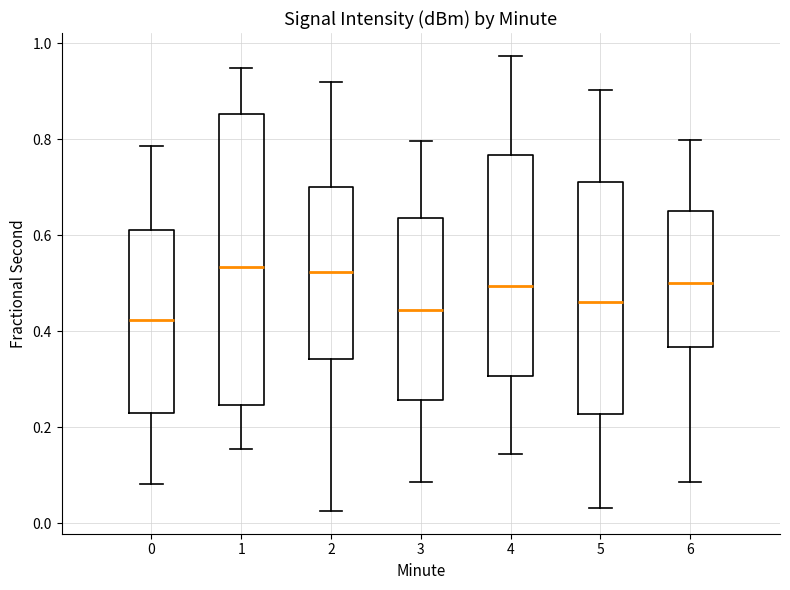

Reading left to right, transcribe this box plot: for each box, give where its median line is, the range the box spans, and where its two whiskers end, as read against the y-axis. The values are not printed on the chart, so give them approximately, as read against the axis.

0: median 0.42, box 0.22 to 0.62, whiskers 0.08 to 0.78
1: median 0.54, box 0.24 to 0.86, whiskers 0.16 to 0.94
2: median 0.52, box 0.34 to 0.70, whiskers 0.02 to 0.92
3: median 0.44, box 0.26 to 0.64, whiskers 0.08 to 0.80
4: median 0.50, box 0.30 to 0.76, whiskers 0.14 to 0.98
5: median 0.46, box 0.22 to 0.72, whiskers 0.04 to 0.90
6: median 0.50, box 0.36 to 0.66, whiskers 0.08 to 0.80